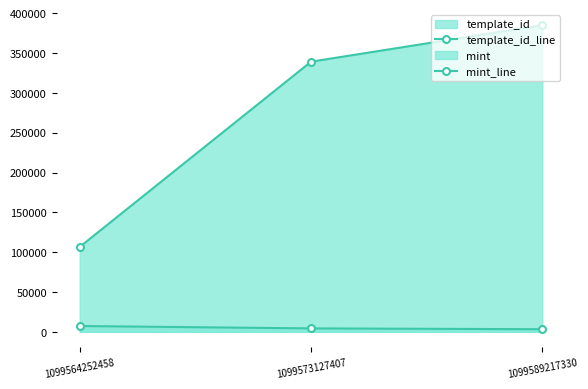

What is the difference between the maximum and minimum values in the template_id_line series?

278521